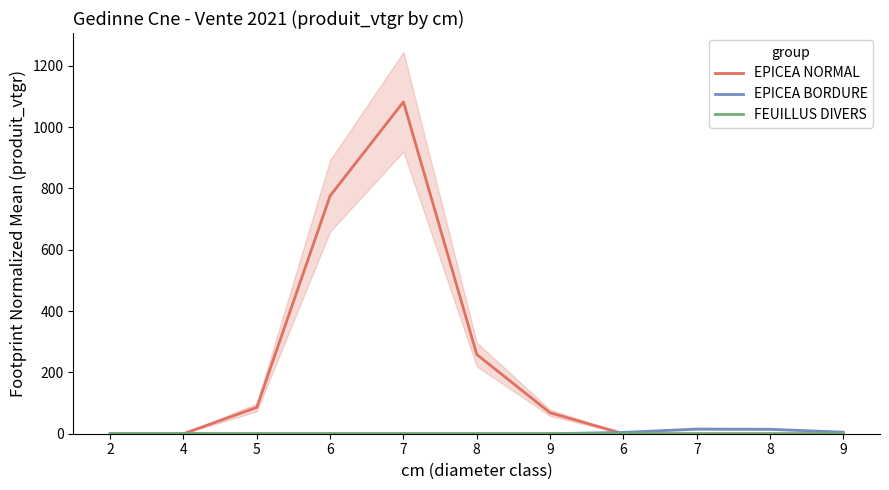

Reading left to right, transcribe all the data shown in this chart.

EPICEA NORMAL: 0.0	0.0	85.8	775.5	1082.0	258.4	68.4	0.0	0.0	0.0	0.0
EPICEA BORDURE: 0.0	0.0	0.0	0.0	0.0	0.0	0.0	4.3	15.2	14.5	5.1
FEUILLUS DIVERS: 0.2	0.4	0.0	0.0	0.0	0.0	0.0	0.0	0.0	0.0	0.0